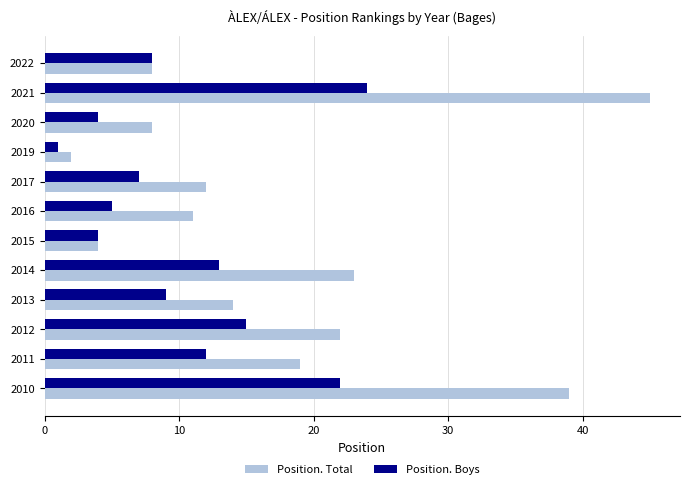

The value of Position. Boys at 2014 is 13. True or false?

True